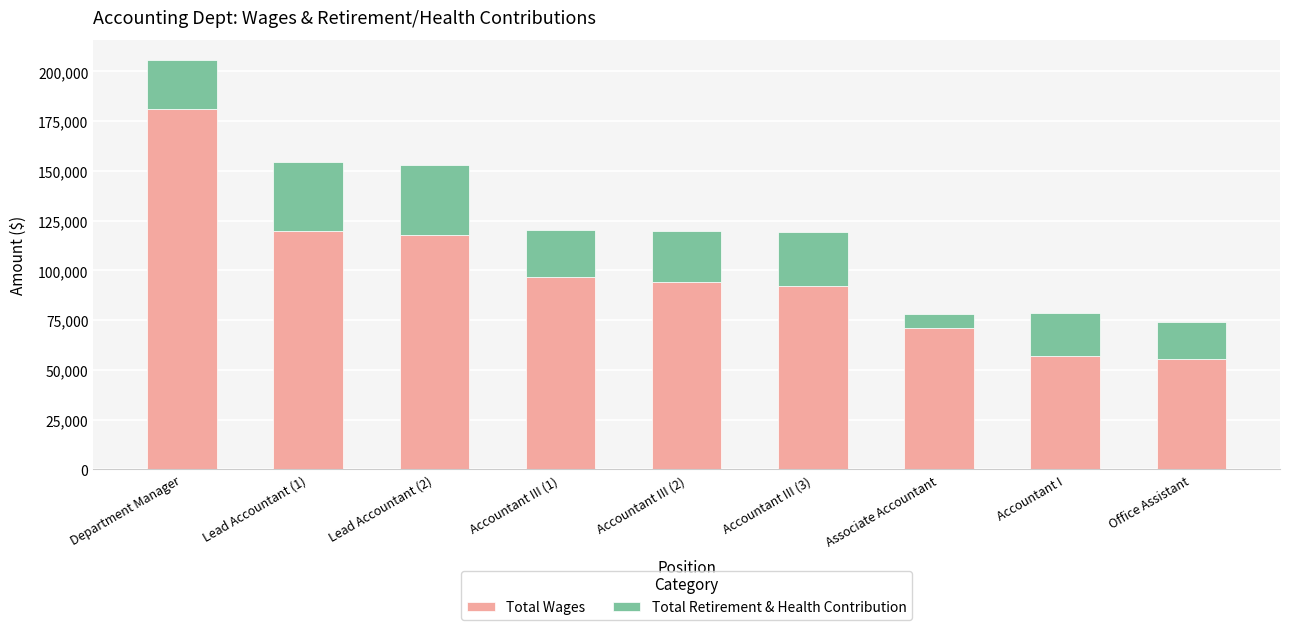

Reading left to right, list the values for the Total Wages series.

181273	119915	117766	96880	94077	92225	71098	57009	55651